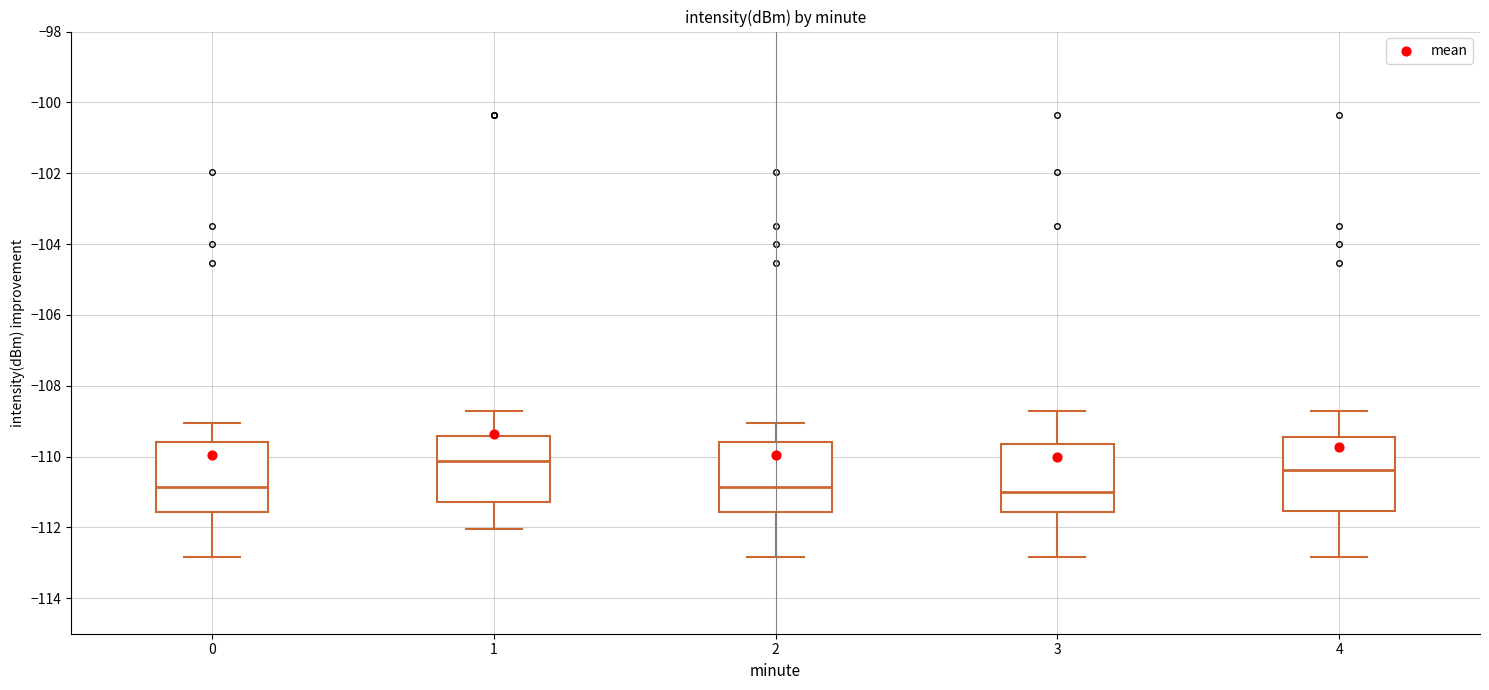

Which box has the highest median line?

1